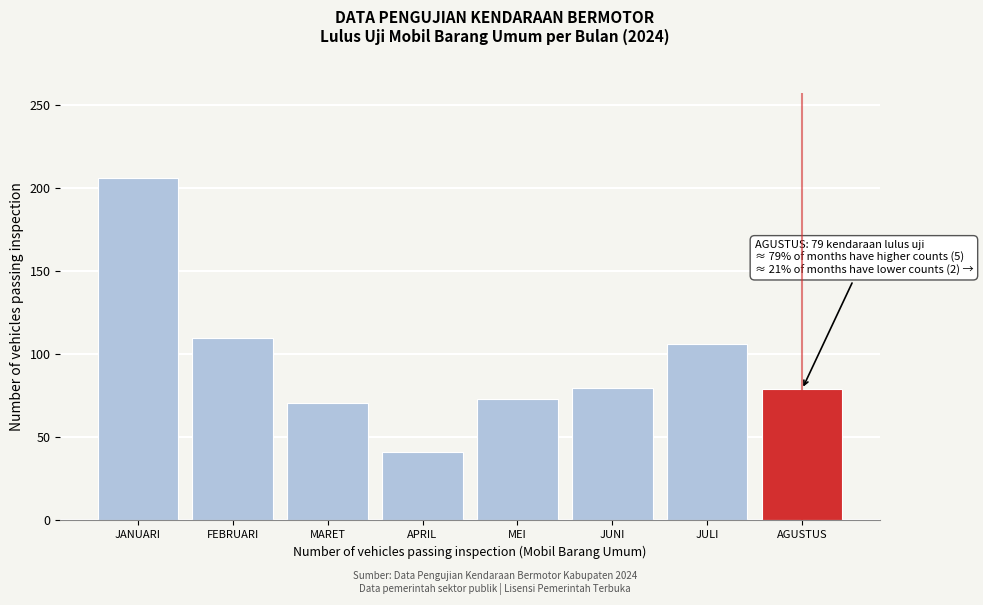

What value does the data have at MARET, to the nearest 50?

50